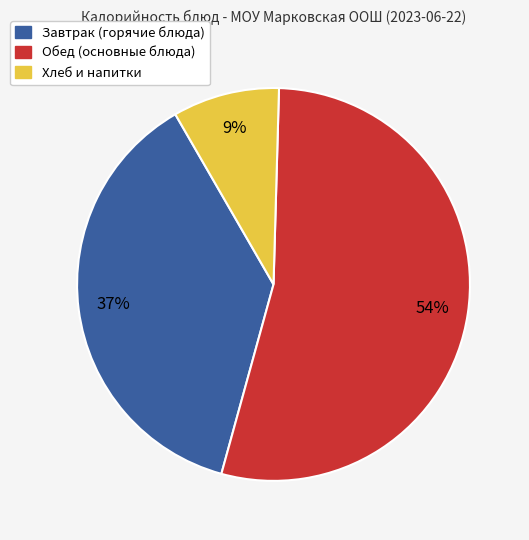

What percentage is the Завтрак (горячие блюда) slice, to the nearest percent?

37%